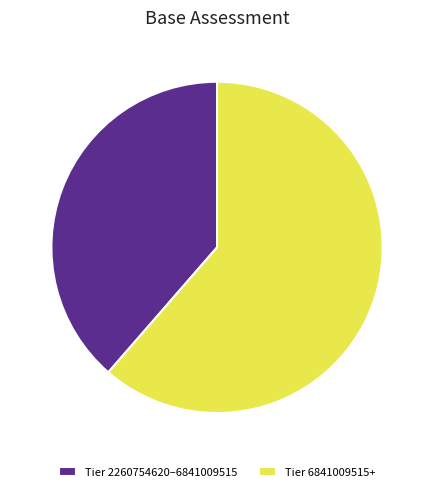

Rank the categories by value from highest to lowest.

Tier 6841009515+, Tier 2260754620–6841009515